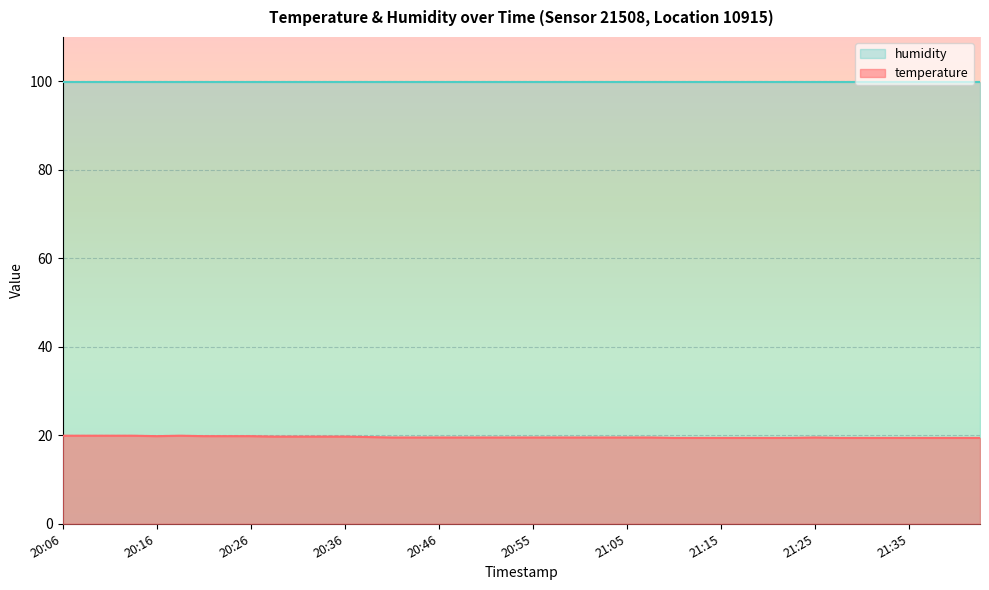

What is the sum of all values?

782.8